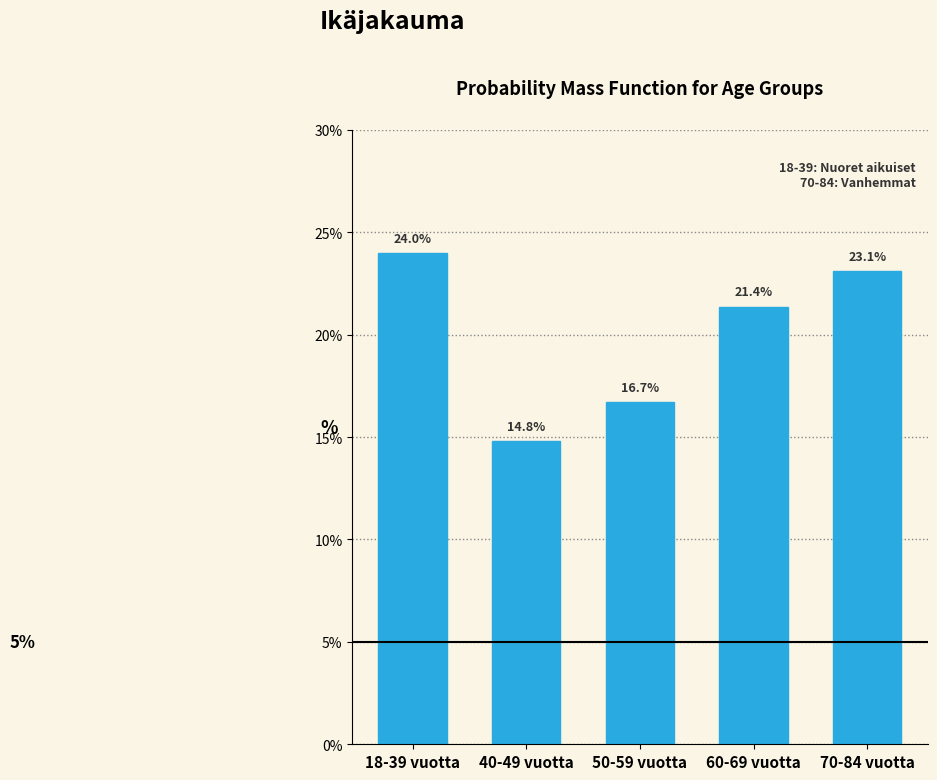

Reading left to right, list all the values displayed in this chart.

18-39 vuotta=24.0	40-49 vuotta=14.8	50-59 vuotta=16.7	60-69 vuotta=21.4	70-84 vuotta=23.1